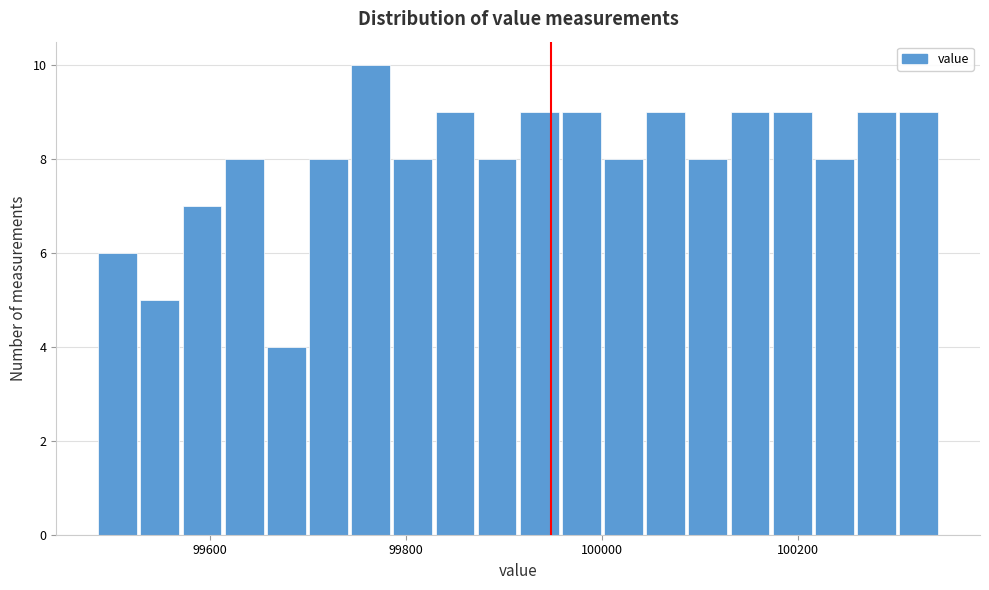

Read against the x-axis, roughly where is the centre of the tallest bar?

99760